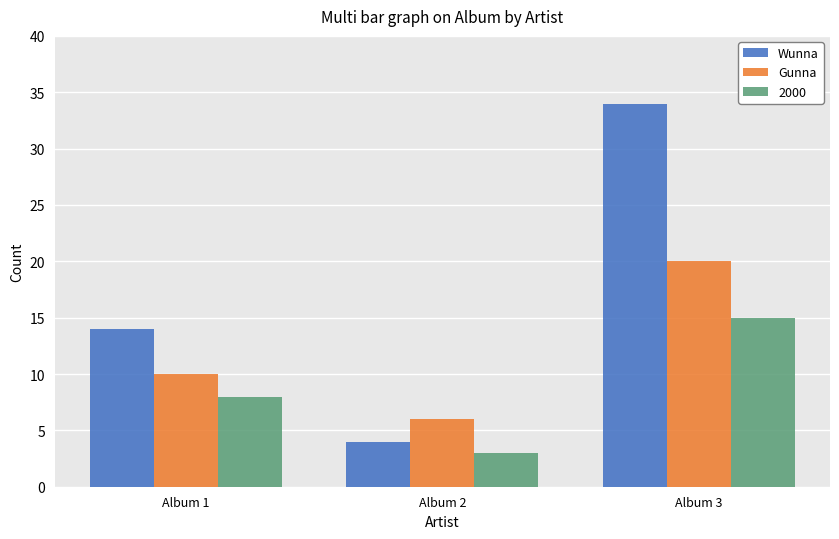

What is the total value across all series at Album 1?

32